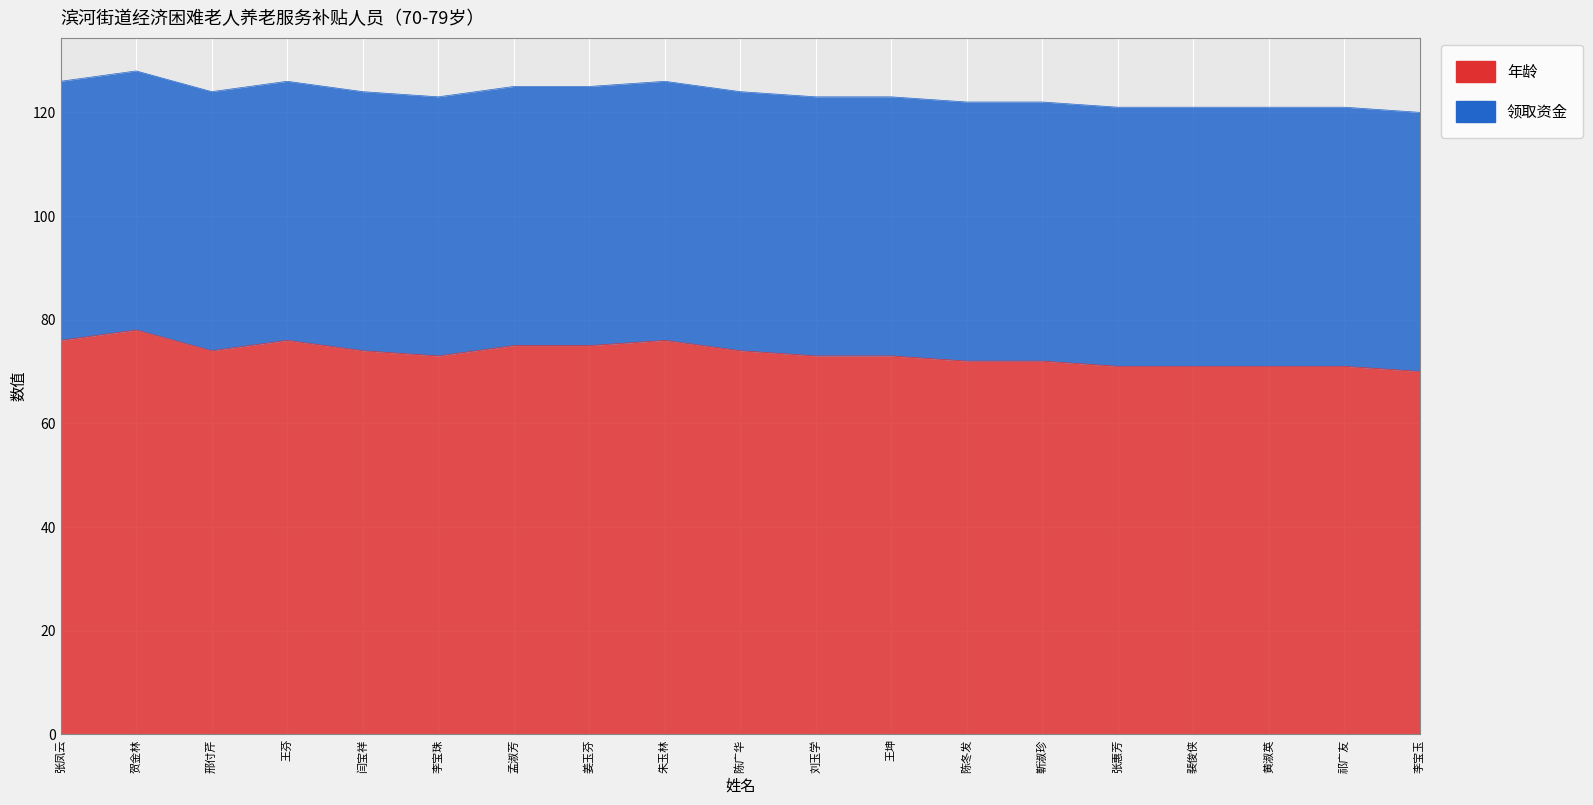

What is the value of the 6th point from the left?

73